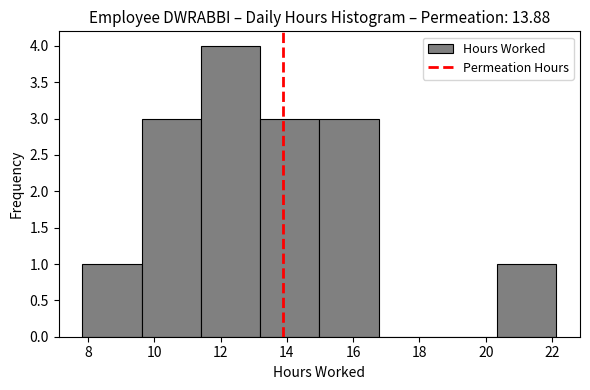

Reading left to right, list every bar in this chart as the range it spans on the x-axis followed by its height. Neither the bar edges nor the heights are printed on the chart, so give them approximately, as read against the axes.

7.8 to 9.6: 1
9.6 to 11.4: 3
11.4 to 13.2: 4
13.2 to 15.0: 3
15.0 to 16.8: 3
16.8 to 18.6: 0
18.6 to 20.4: 0
20.4 to 22.2: 1